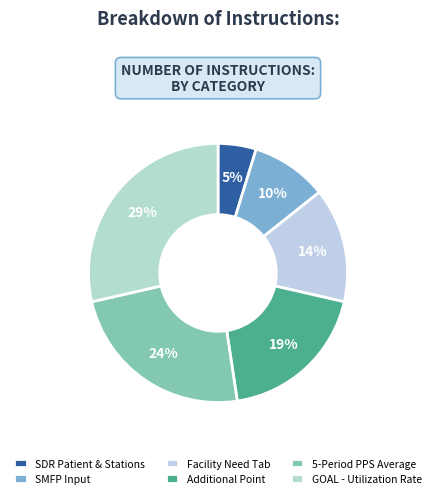

Rank the categories by value from lowest to highest.

SDR Patient & Stations, SMFP Input, Facility Need Tab, Additional Point, 5-Period PPS Average, GOAL - Utilization Rate